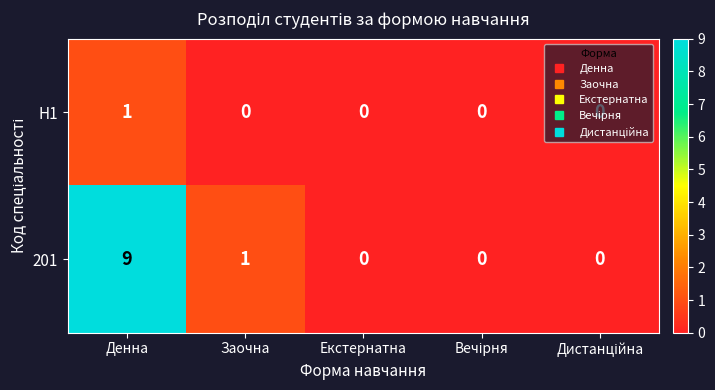

Which label corresponds to the largest value in the chart?

Денна